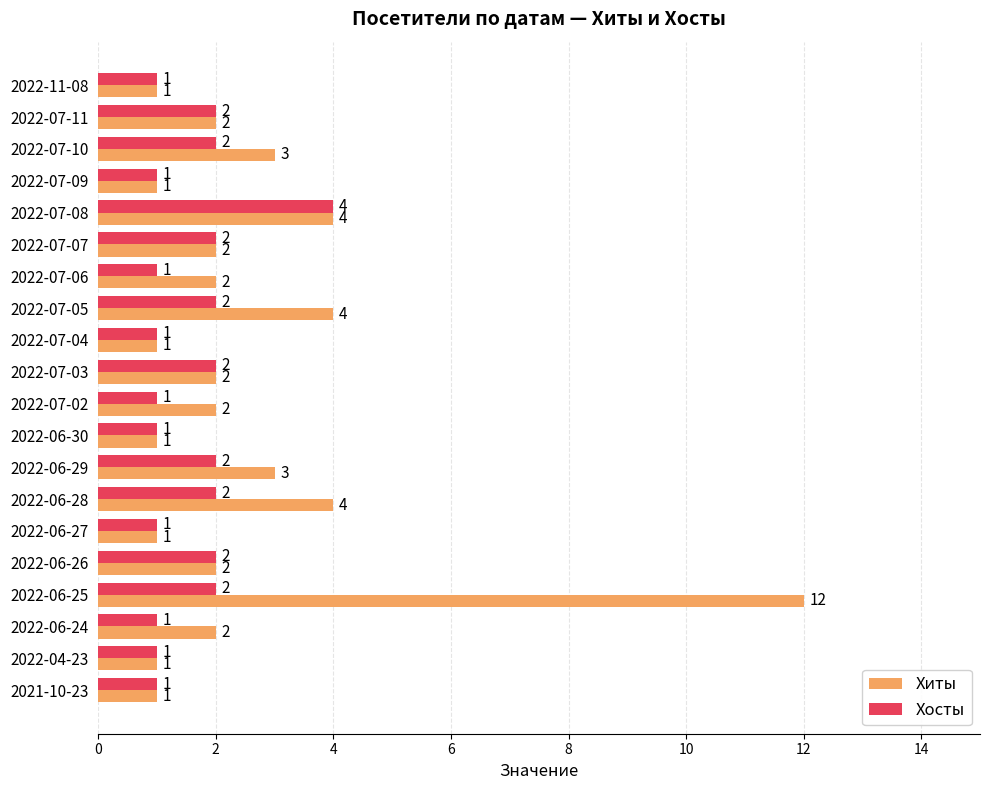

How many Хосты values are between 1 and 2?

19